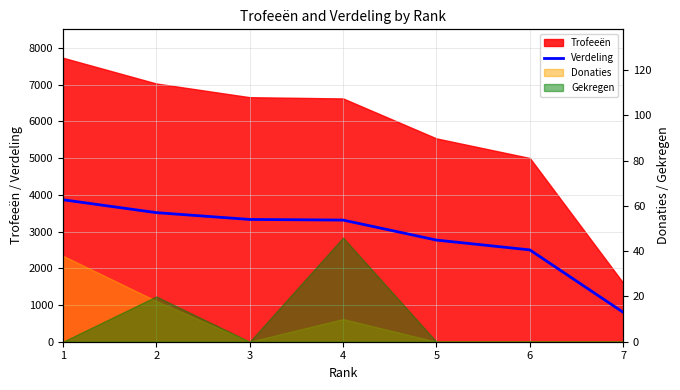

Reading left to right, what are all the values shown in this chart?

3868	3517	3331	3314	2769	2502	801